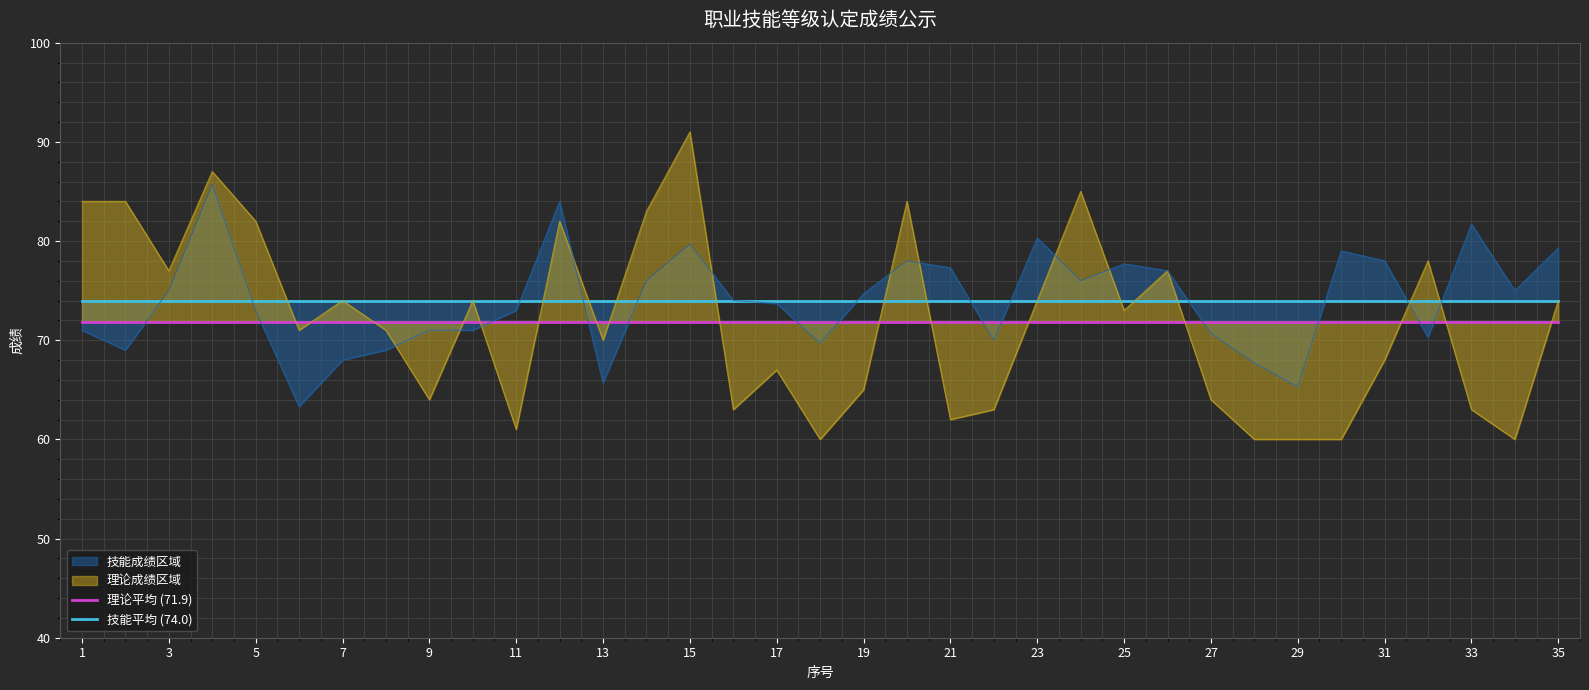

What is the highest value of the 理论平均 (71.9) series?

71.9